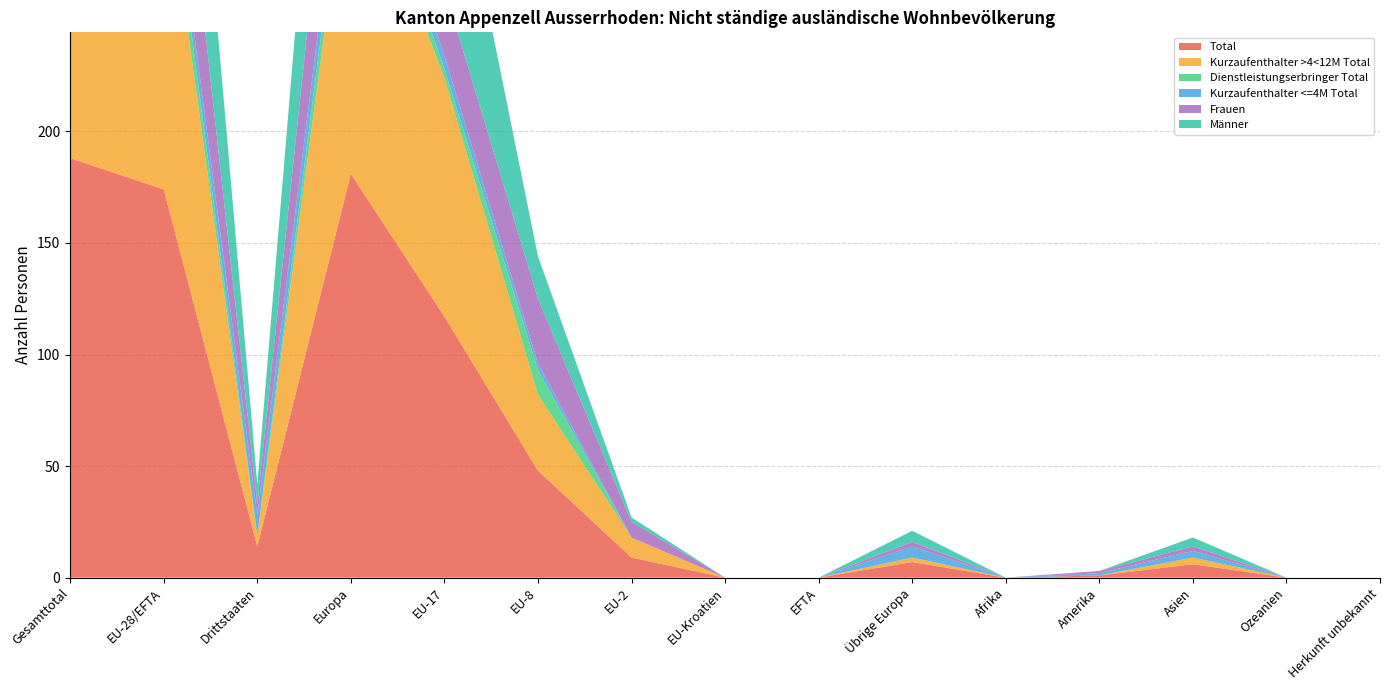

Reading right to left, transcribe all the data shown in this chart.

Total: 0	0	6	1	0	7	0	0	9	48	117	181	14	174	188
Kurzaufenthalter >4<12M Total: 0	0	3	0	0	2	0	0	9	34	107	152	5	150	155
Dienstleistungserbringer Total: 0	0	0	0	0	0	0	0	0	11	4	15	0	15	15
Kurzaufenthalter <=4M Total: 0	0	3	1	0	5	0	0	0	3	6	14	9	9	18
Frauen: 0	0	2	1	0	2	0	0	7	29	30	68	5	66	71
Männer: 0	0	4	0	0	5	0	0	2	19	87	113	9	108	117